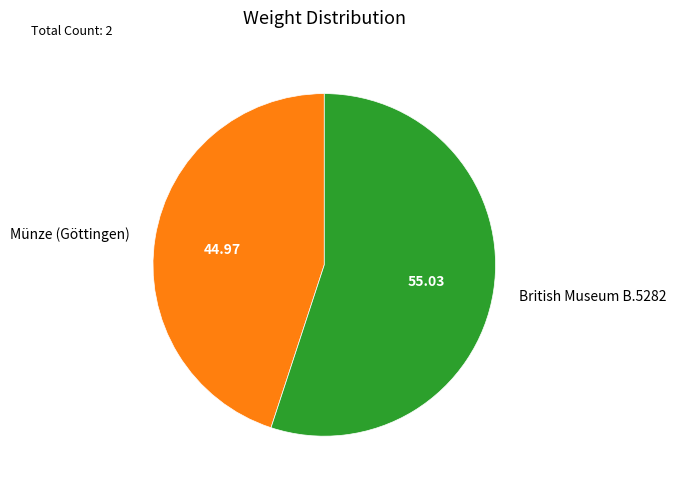

The Münze (Göttingen) slice represents 33% of the pie. True or false?

False